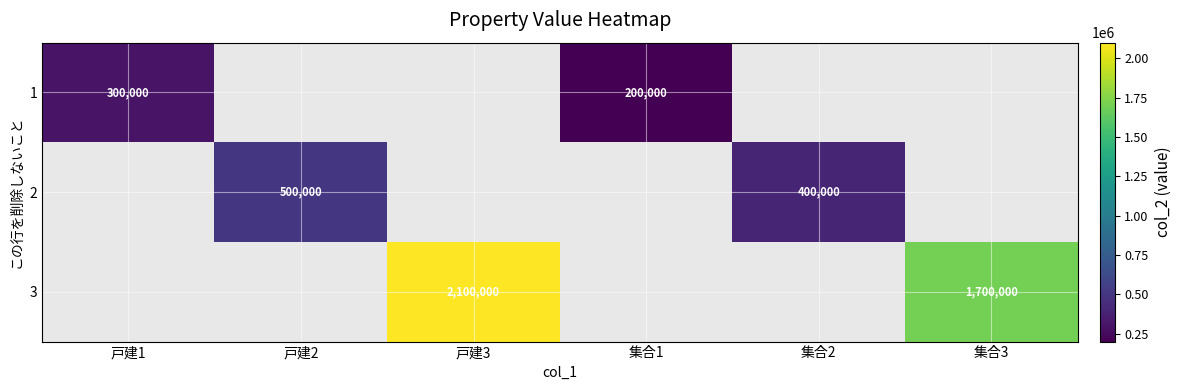

The 2 series shows 563305.2 at 集合2. True or false?

False